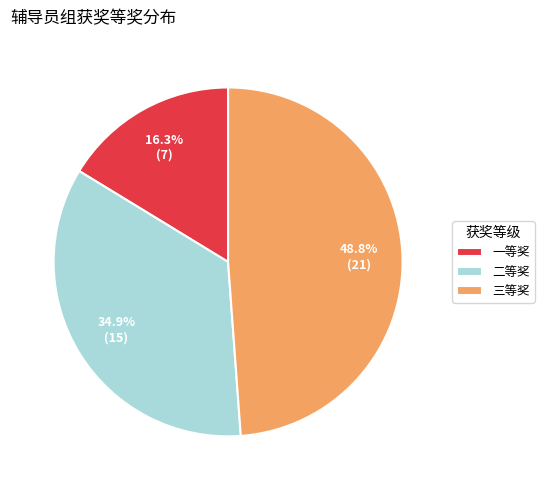

What percentage is the 二等奖 slice, to the nearest percent?

35%